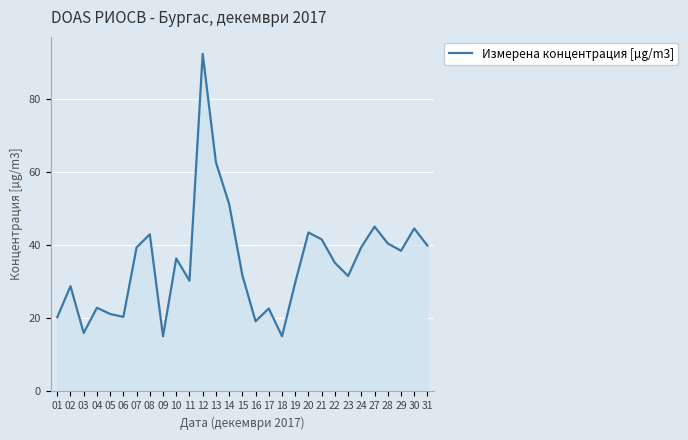

What is the greatest value displayed?

92.4